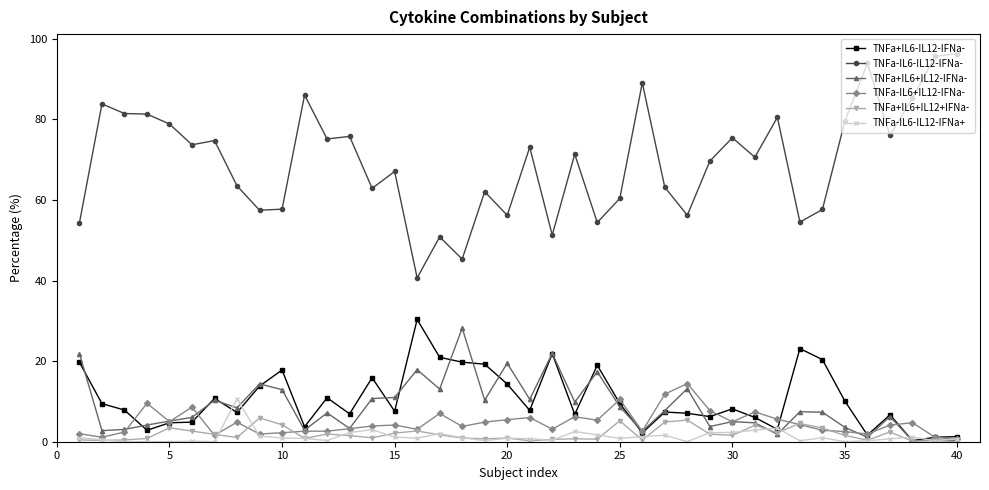

True or false: TNFa-IL6+IL12-IFNa- has more than 2 interior local peaks.

True